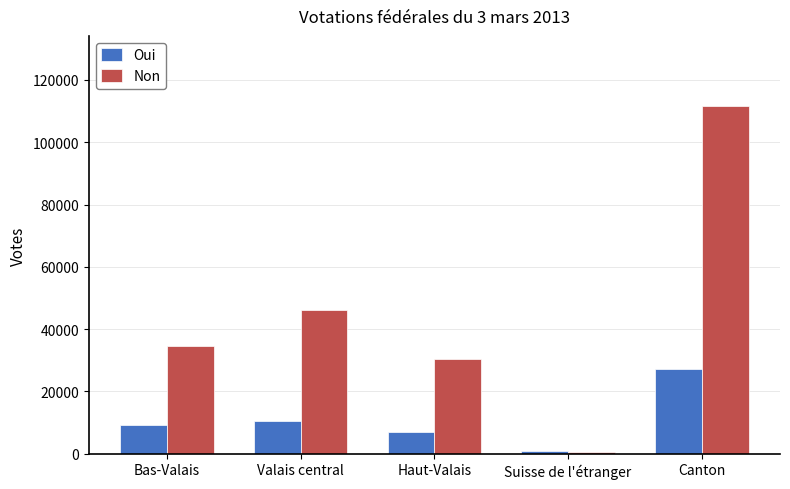

Which series has the widest spread of values?

Non